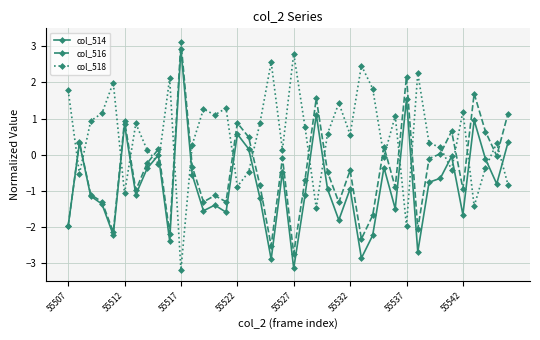

List the series in order of their overall mean, highest first.

col_518, col_516, col_514